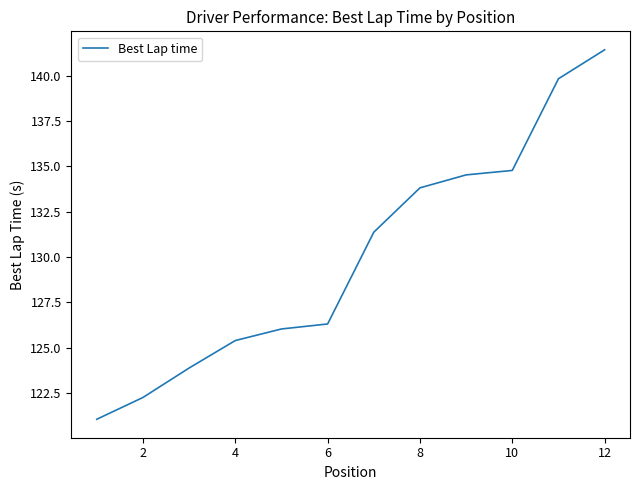

What is the smallest value displayed?

121.0